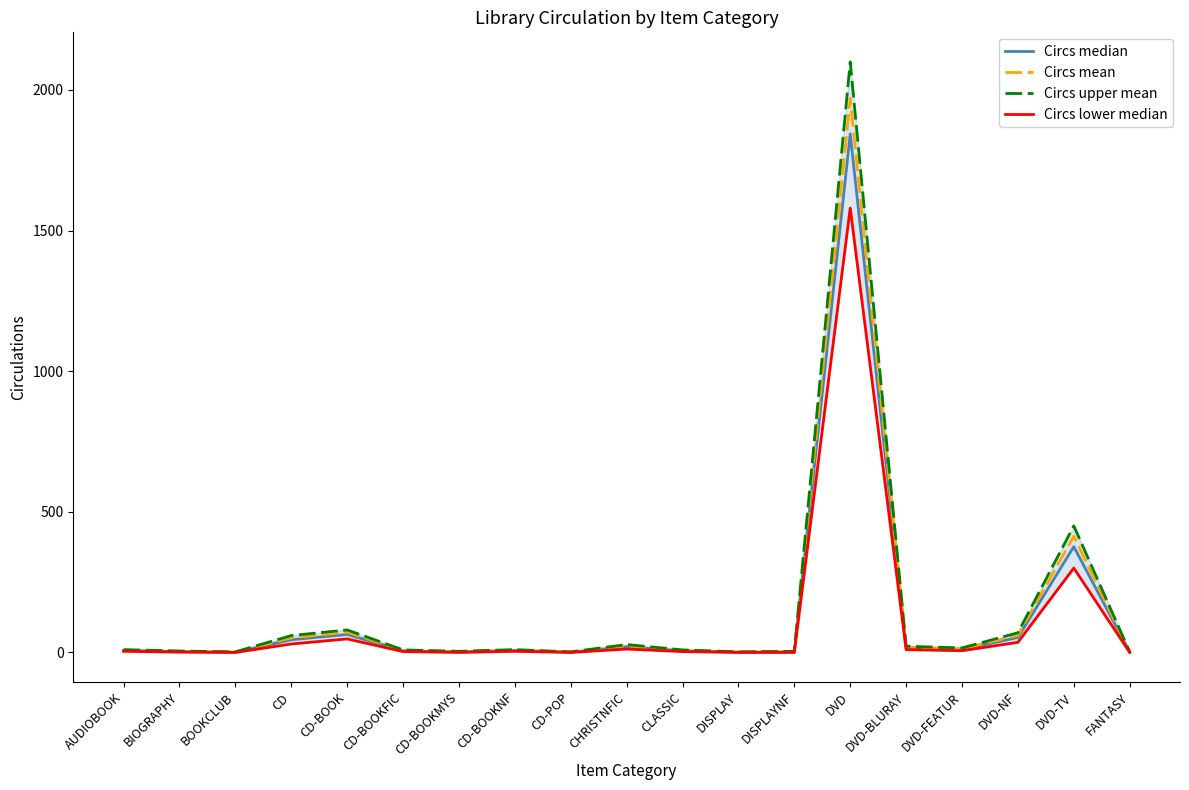

What value does the Circs median series have at DVD-TV?

376